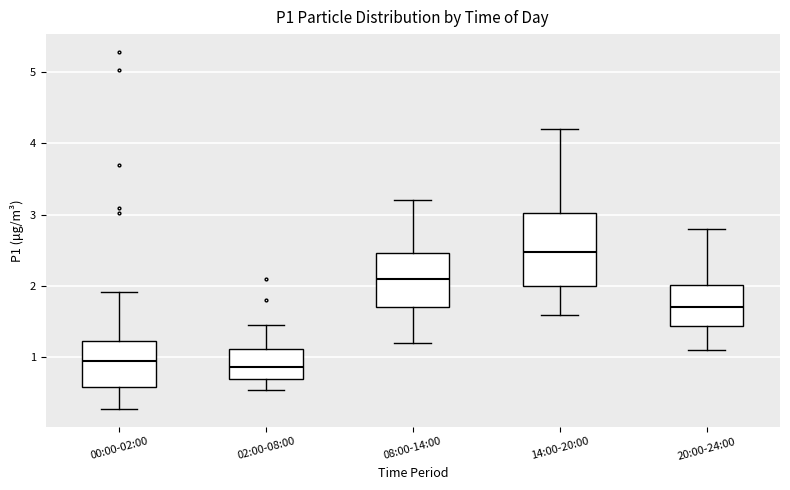

Where does the median line of the box for 14:00-20:00 sit on the y-axis? The values are not printed on the chart, so give them approximately, as read against the axis.

2.5